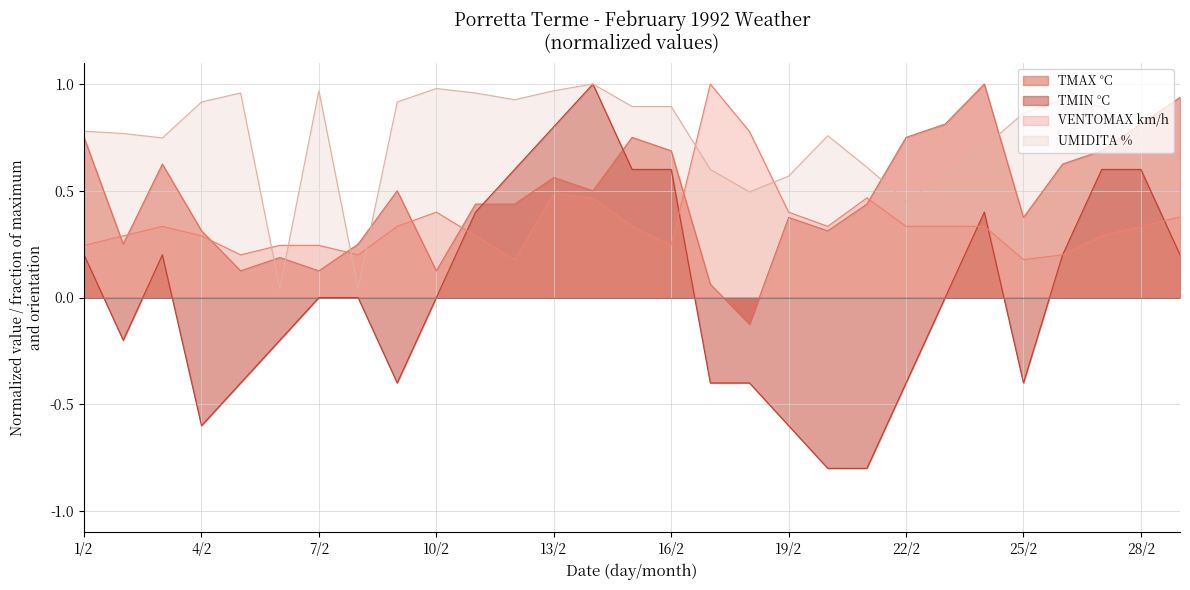

What is the difference between the maximum and second lowest values in the VENTOMAX km/h series?

0.8